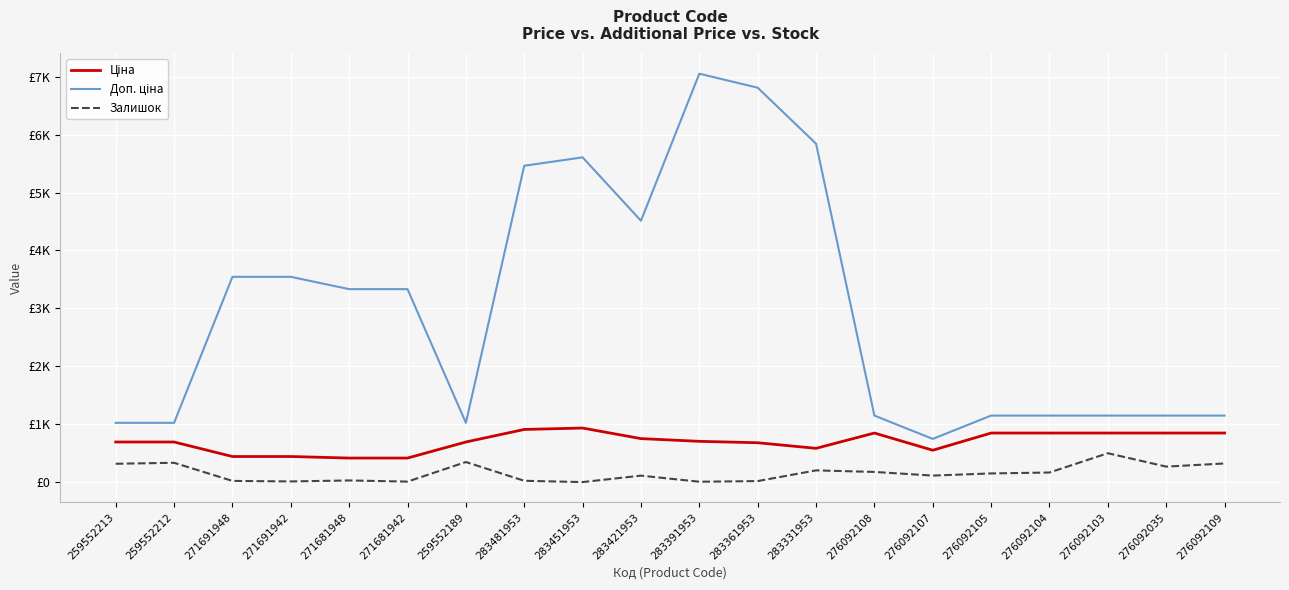

What is the total value across all series at 259552189?

2066.3